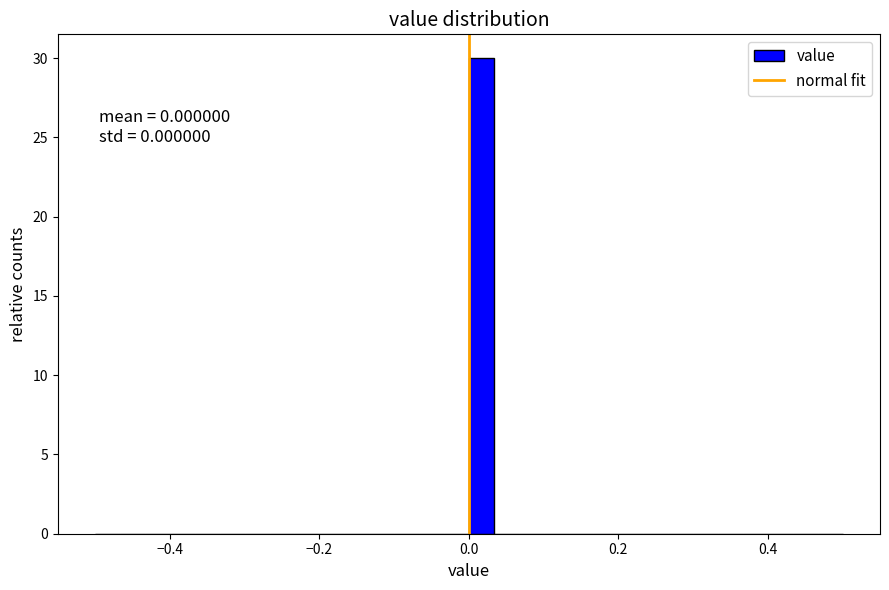

Read against the x-axis, roughly where is the centre of the tallest bar?

0.02